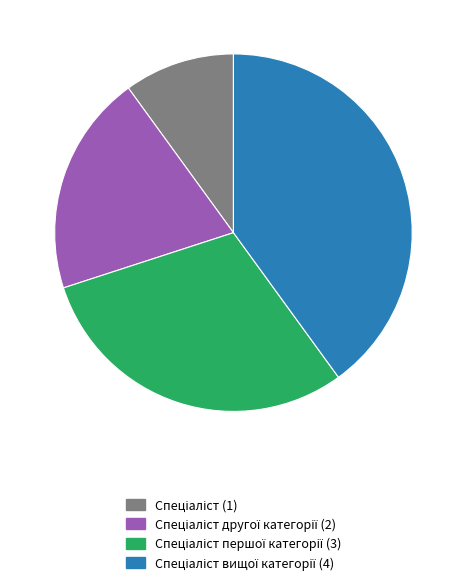

Is there any slice that represents more than half of the pie?

No